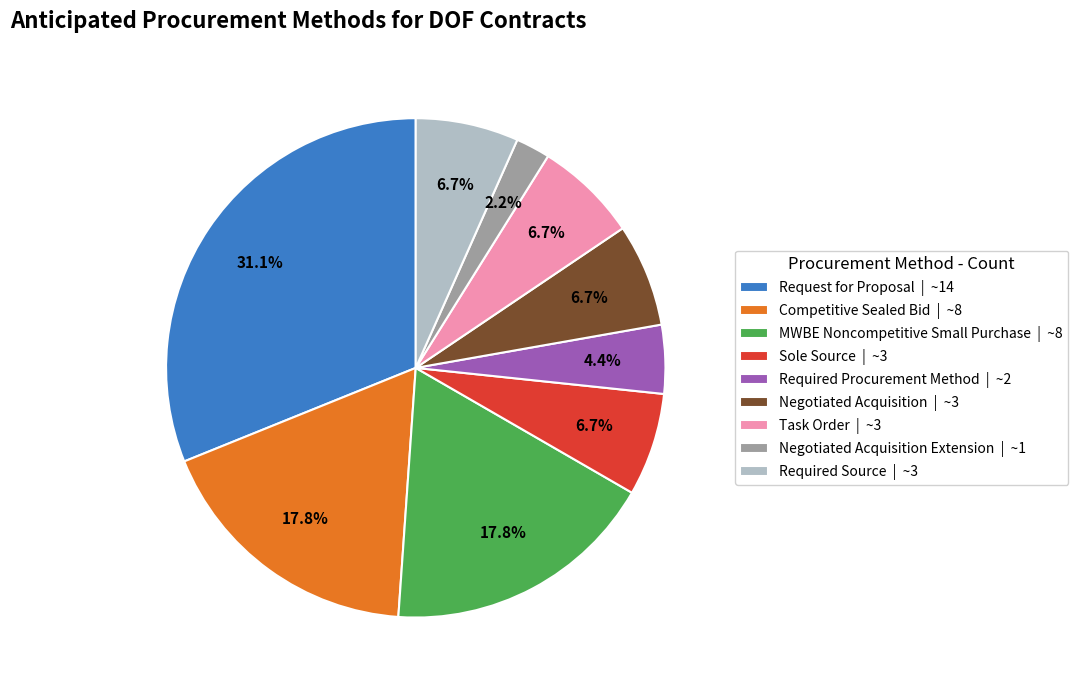

Which category has the smallest portion of the pie?

Negotiated Acquisition Extension